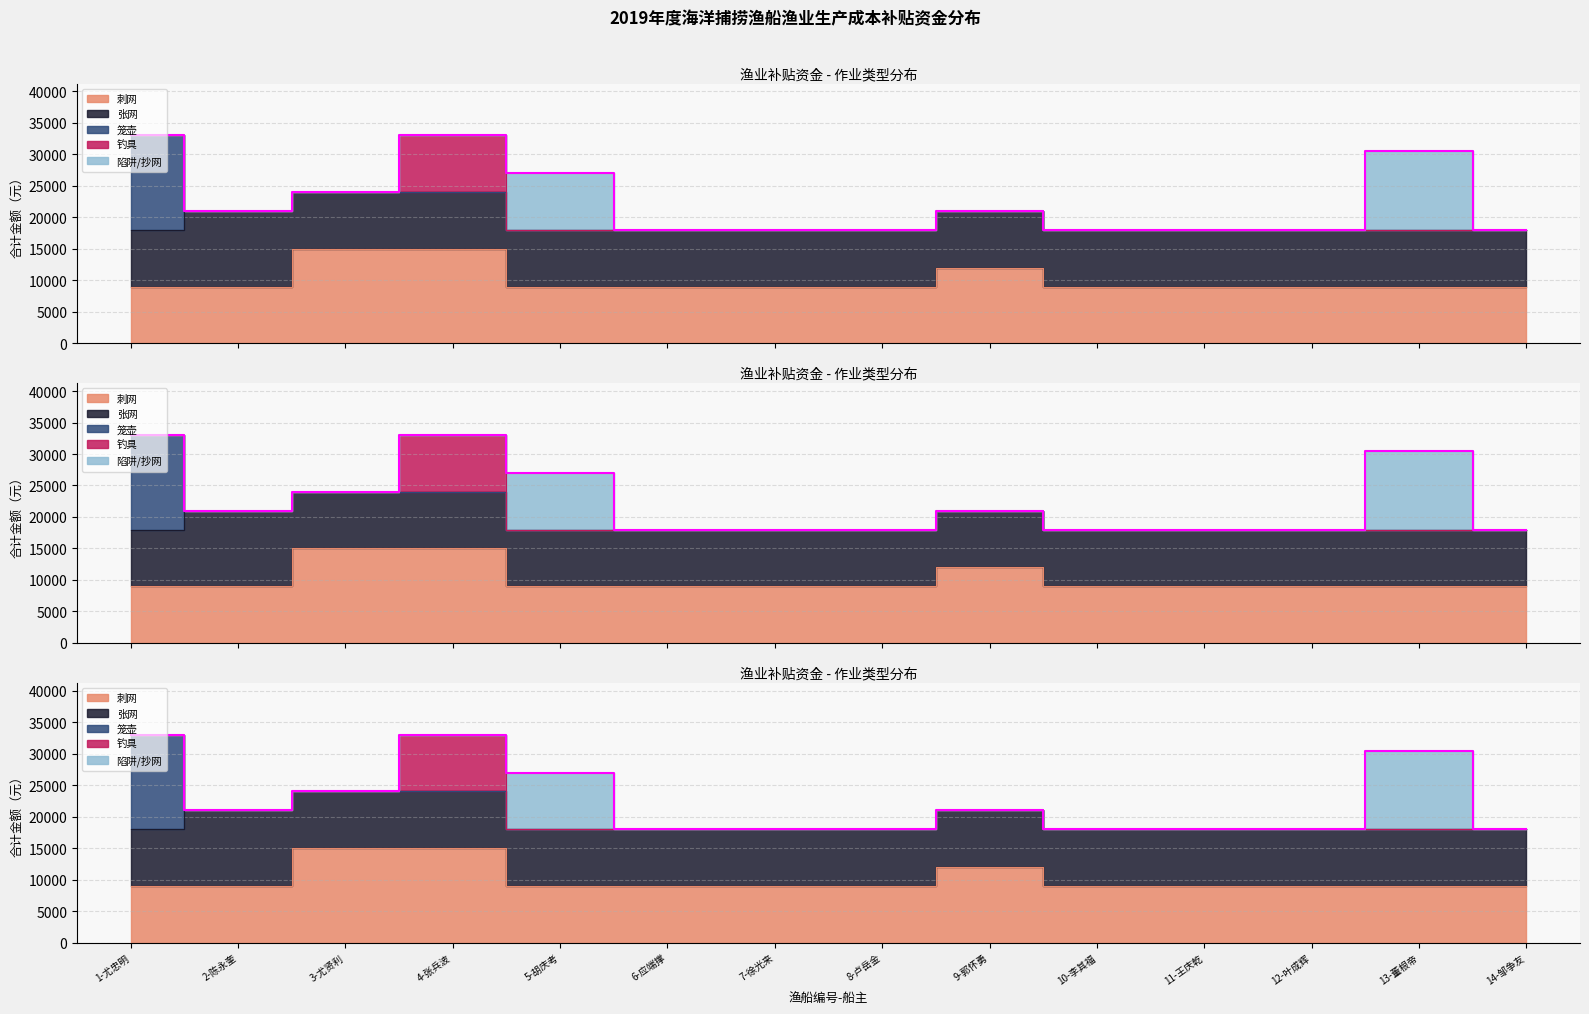

The 笼壶 series shows 15000 at 1-尤忠明. True or false?

True